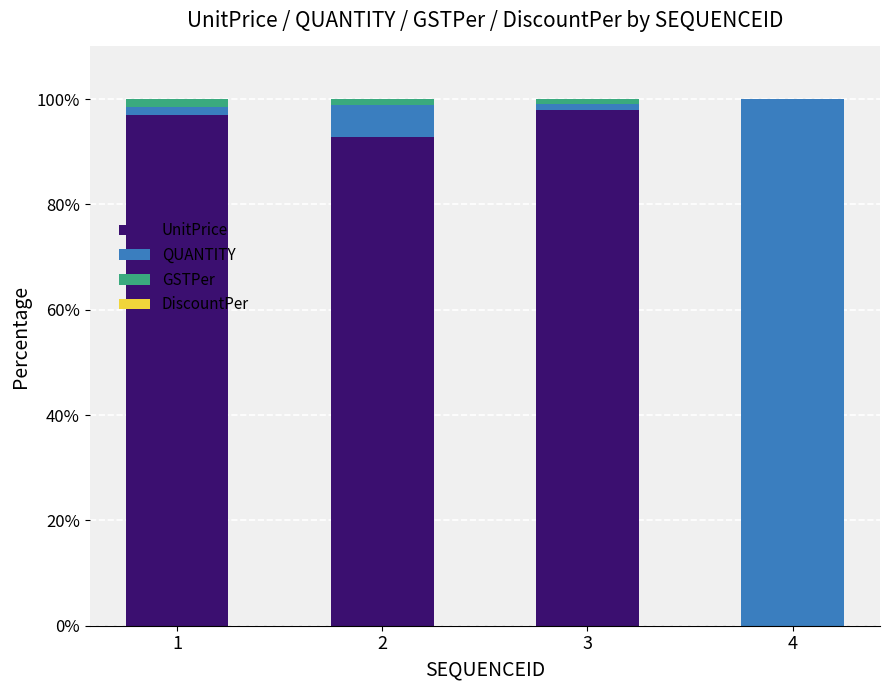

How many series are shown in this chart?

3